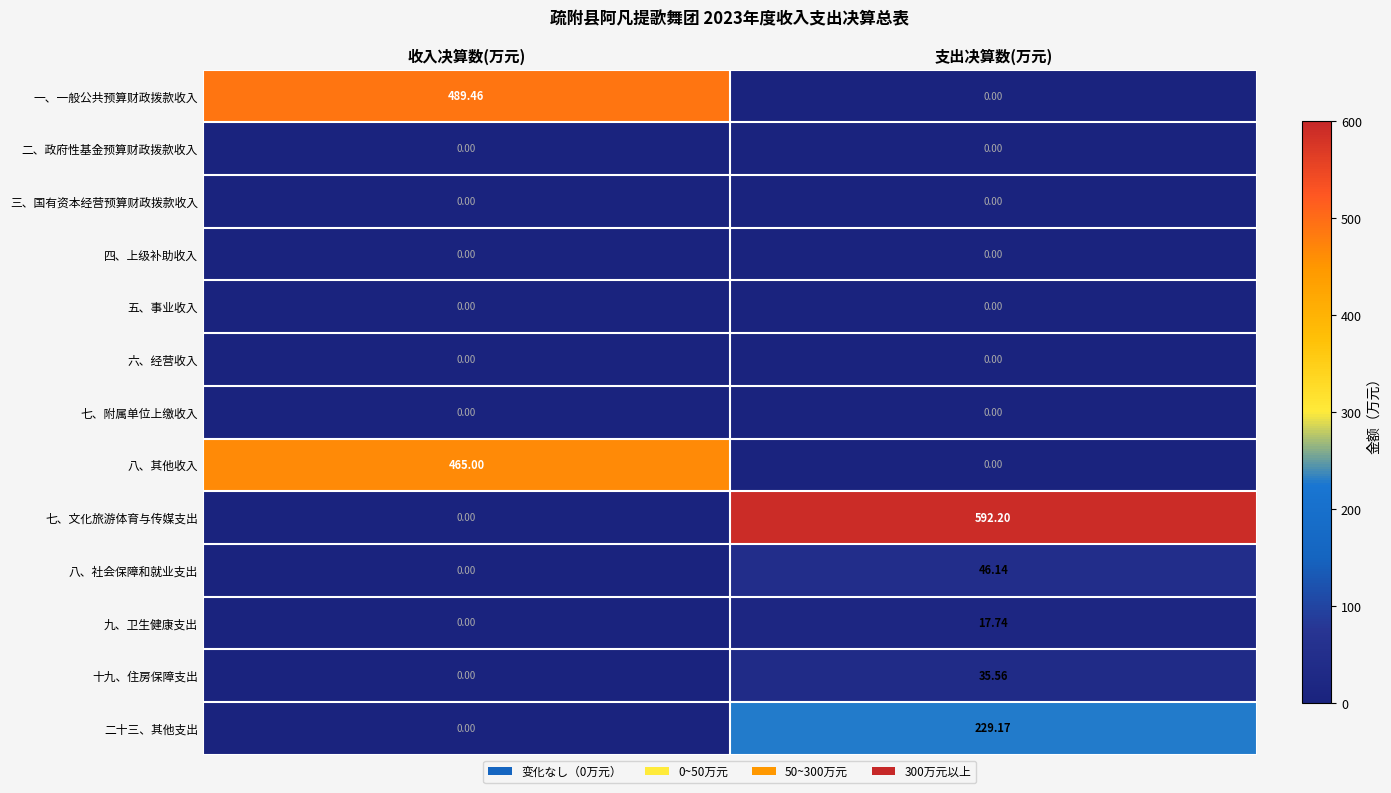

Rank the categories by 十九、住房保障支出 value from highest to lowest.

支出决算数(万元), 收入决算数(万元)